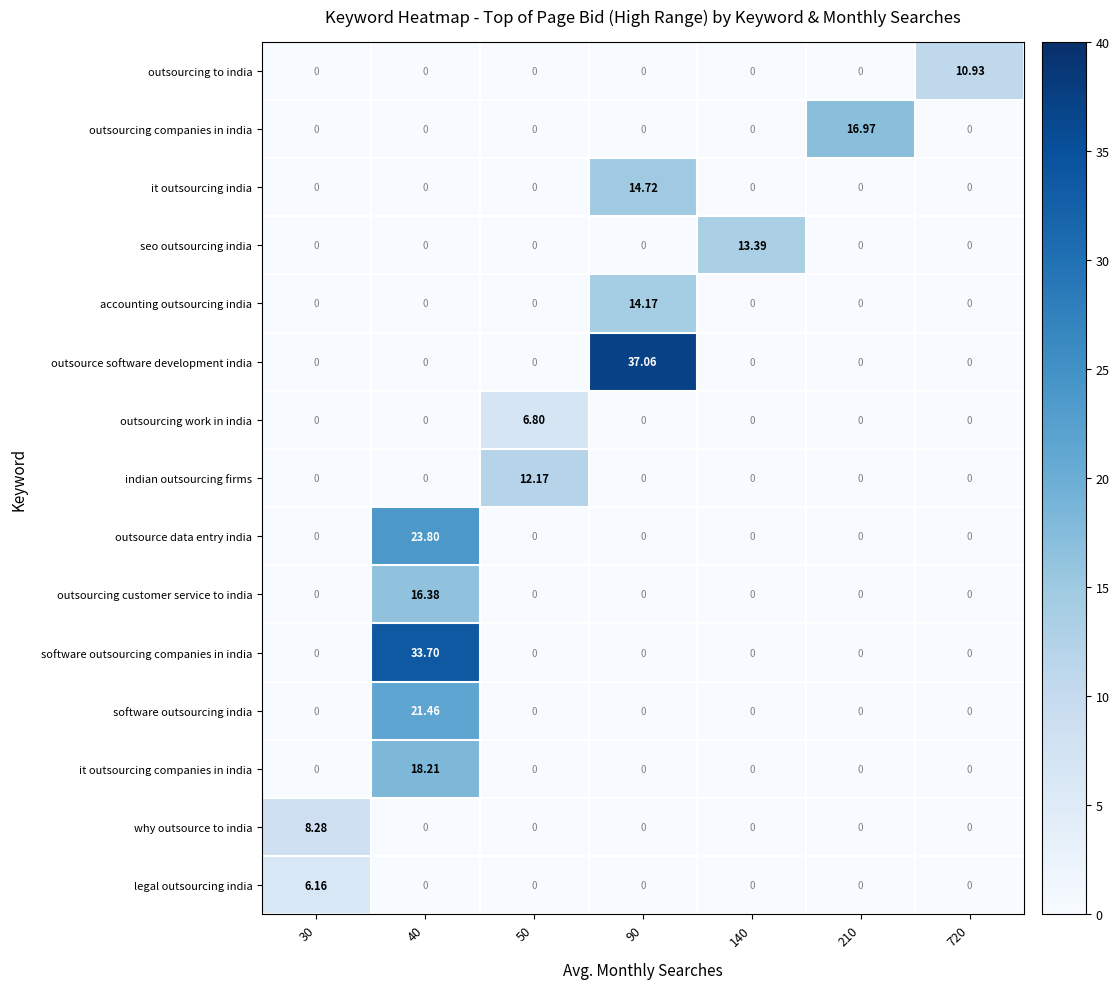

Rank the series by their maximum value, from highest to lowest.

outsource software development india, software outsourcing companies in india, outsource data entry india, software outsourcing india, it outsourcing companies in india, outsourcing companies in india, outsourcing customer service to india, it outsourcing india, accounting outsourcing india, seo outsourcing india, indian outsourcing firms, outsourcing to india, why outsource to india, outsourcing work in india, legal outsourcing india